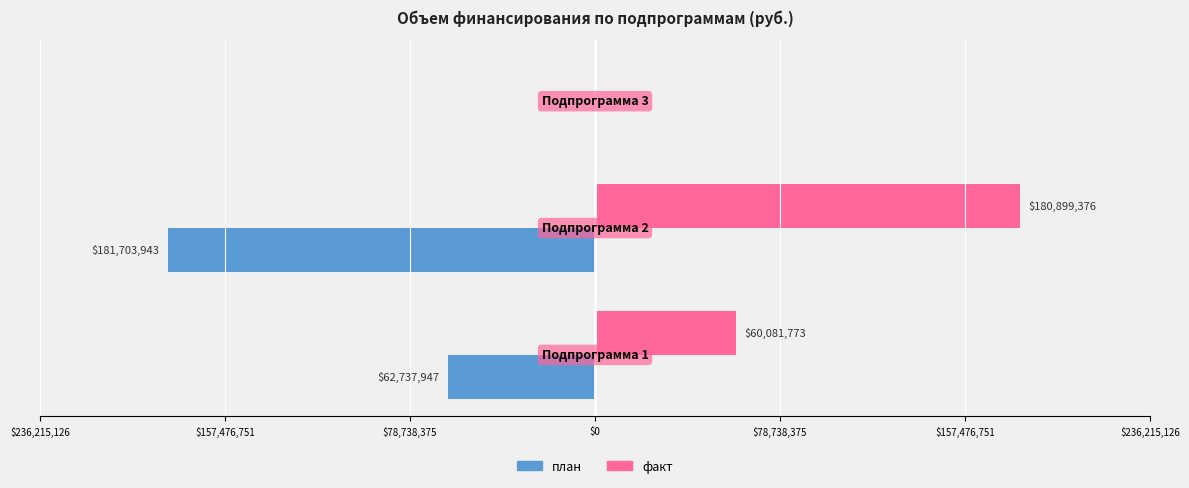

What are all the series names shown in the legend?

план, факт